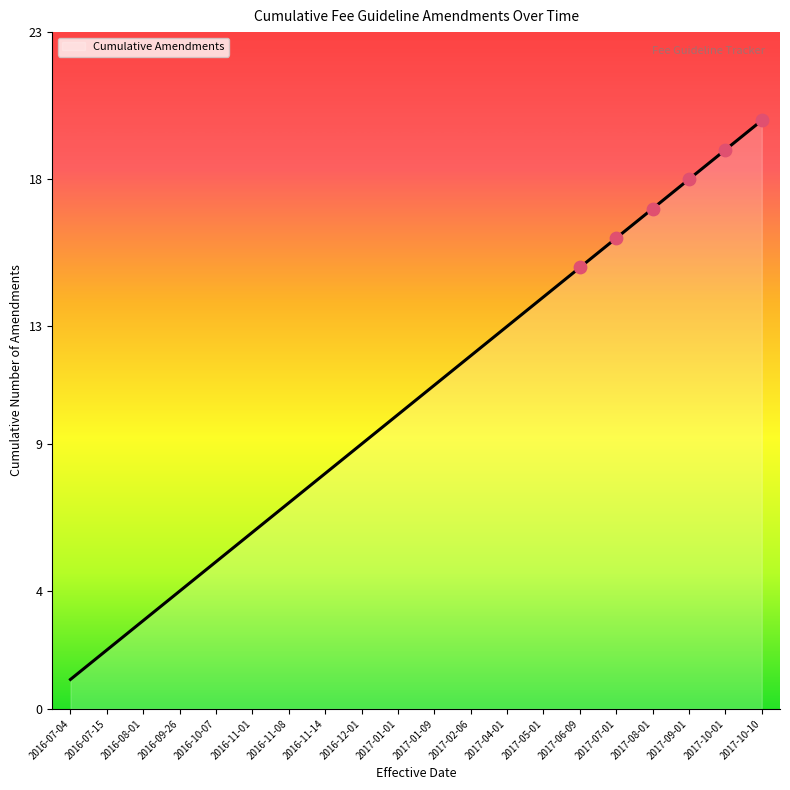

What is the change in value from 2016-07-04 to 2016-11-08?

+6